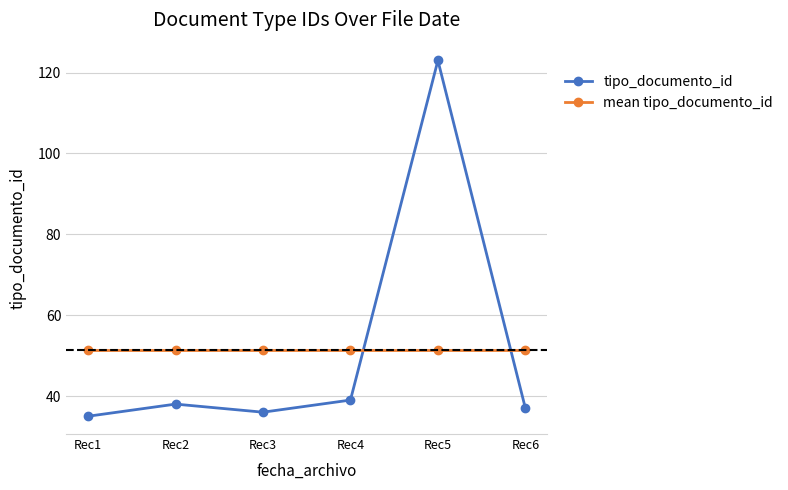

Which category has the highest value across all series?

Rec5